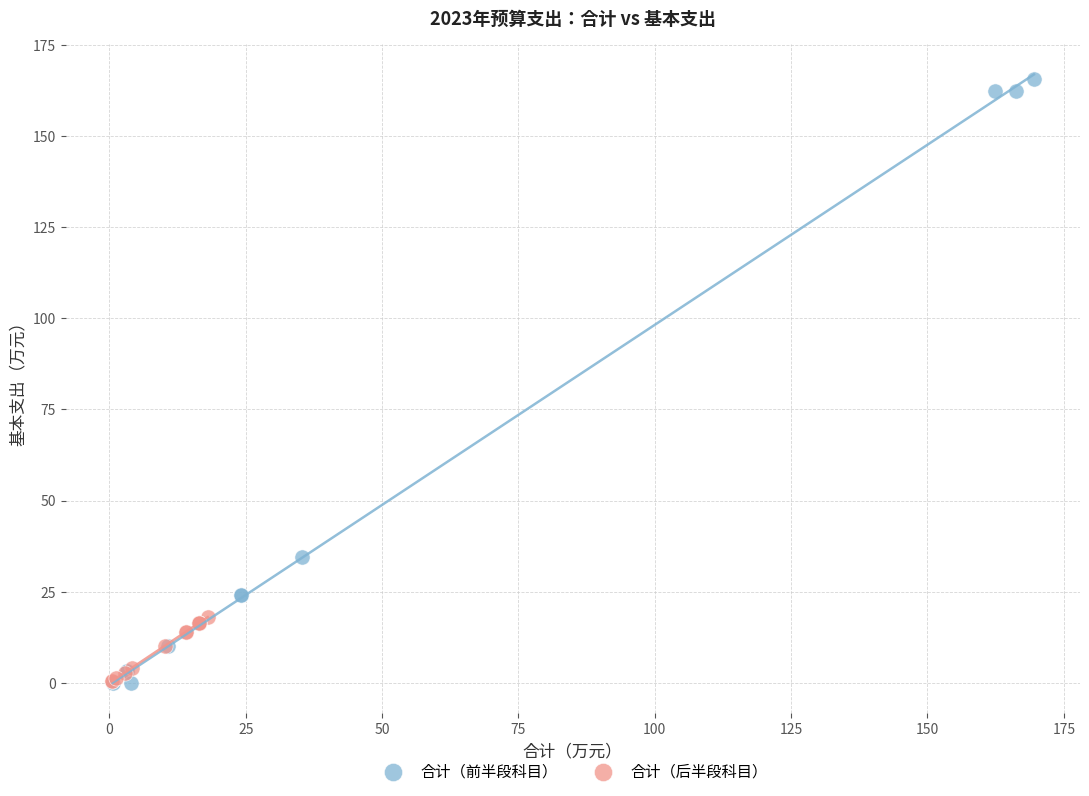

What are all the series names shown in the legend?

合计（前半段科目）, 合计（后半段科目）